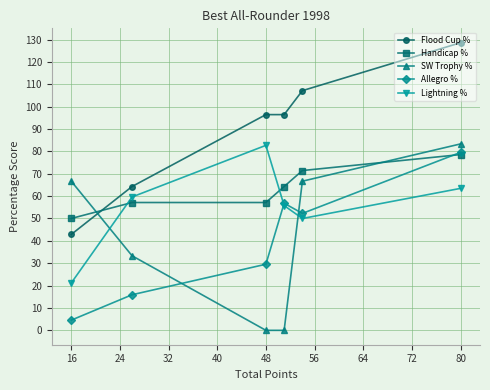

What is the minimum value for Handicap %?

50.0